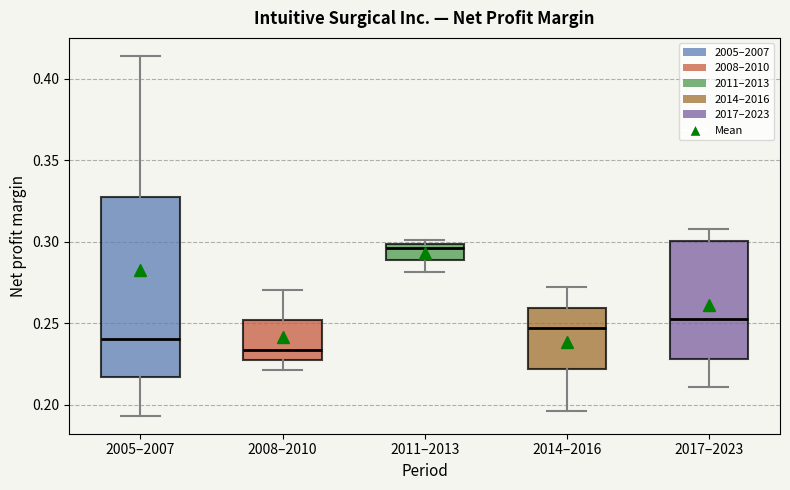

Where is the lower edge of the box for 2011–2013 on the y-axis? The values are not printed on the chart, so give them approximately, as read against the axis.

0.290